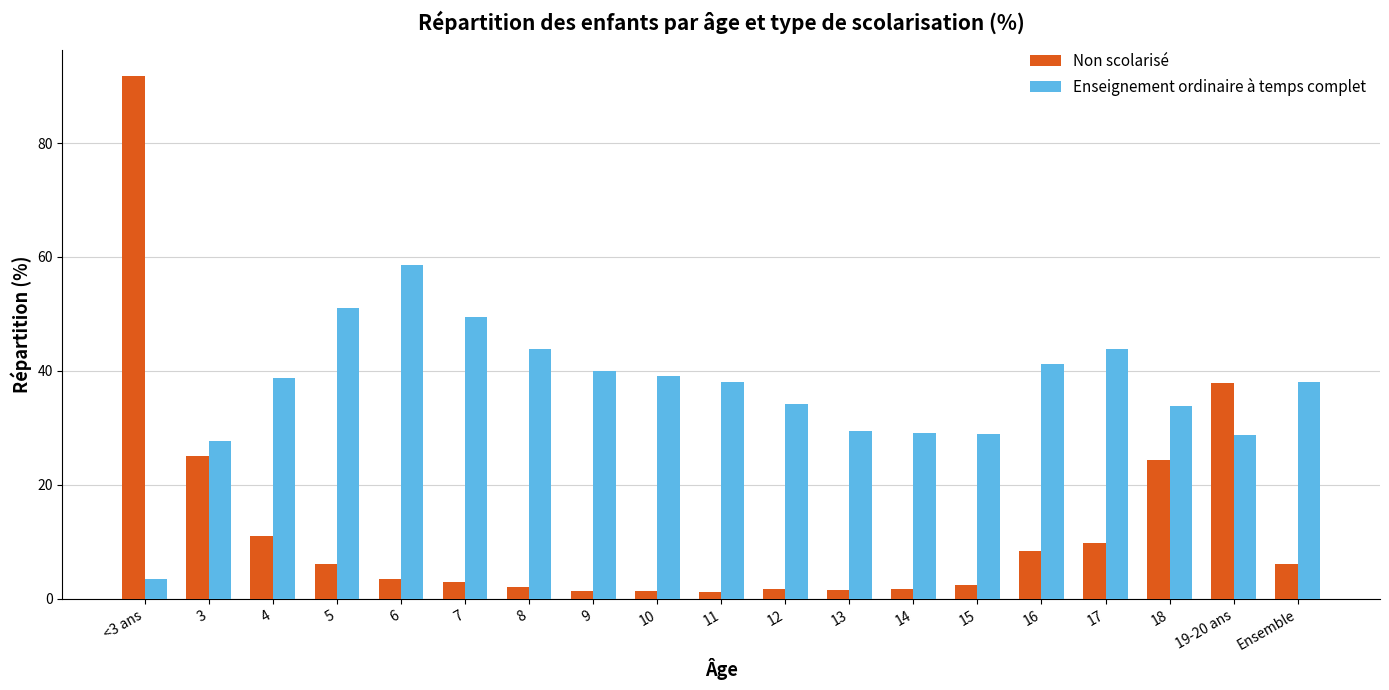

How many groups of bars are there?

19